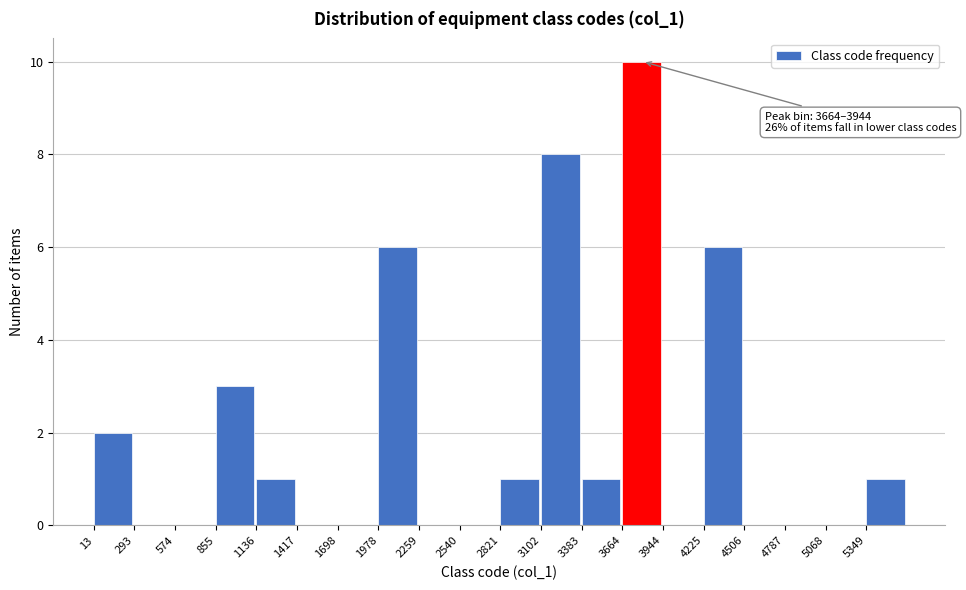

Over which range of the x-axis is the bar tallest?

3650 to 3950